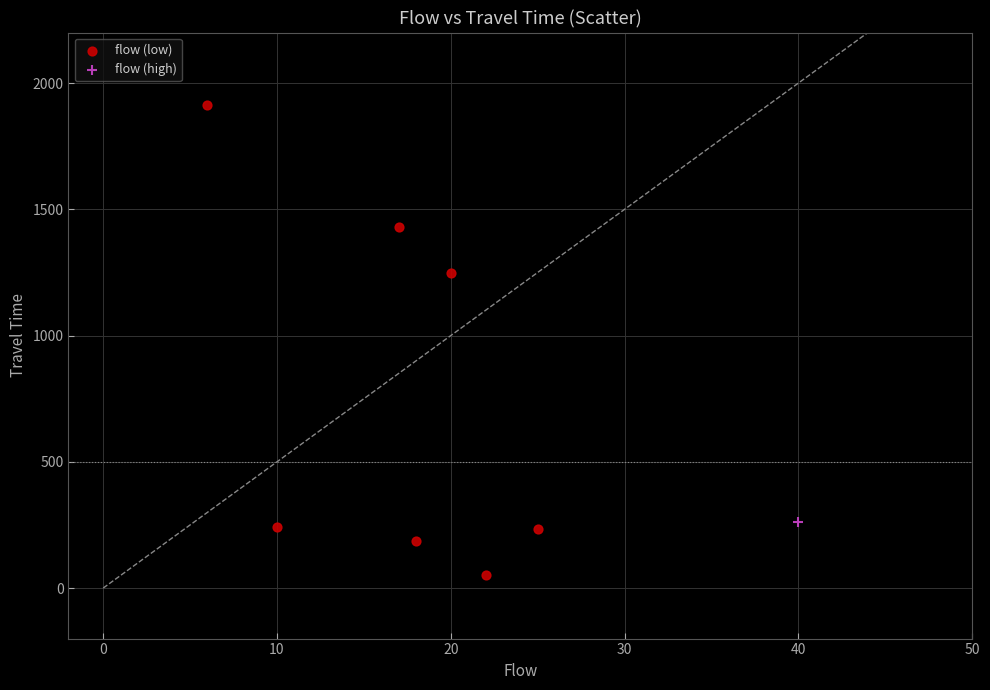

What are all the series names shown in the legend?

flow (low), flow (high)